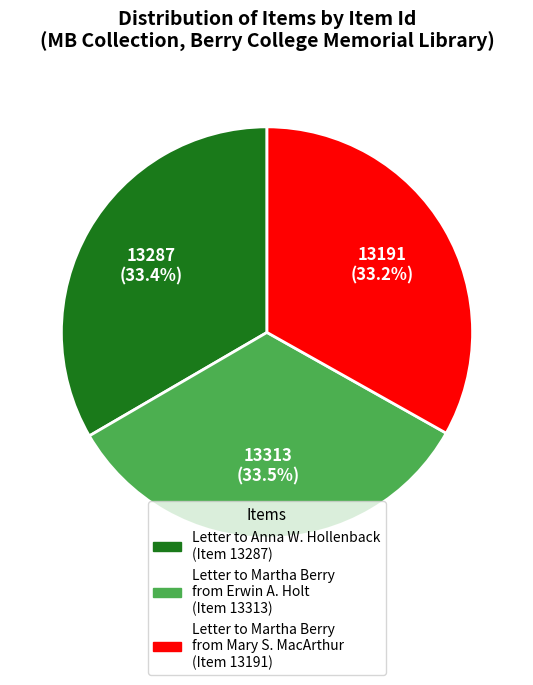

Combined, do Letter to Martha Berry from Mary S. MacArthur (Item 13191) and Letter to Martha Berry from Erwin A. Holt (Item 13313) account for over 50%?

Yes